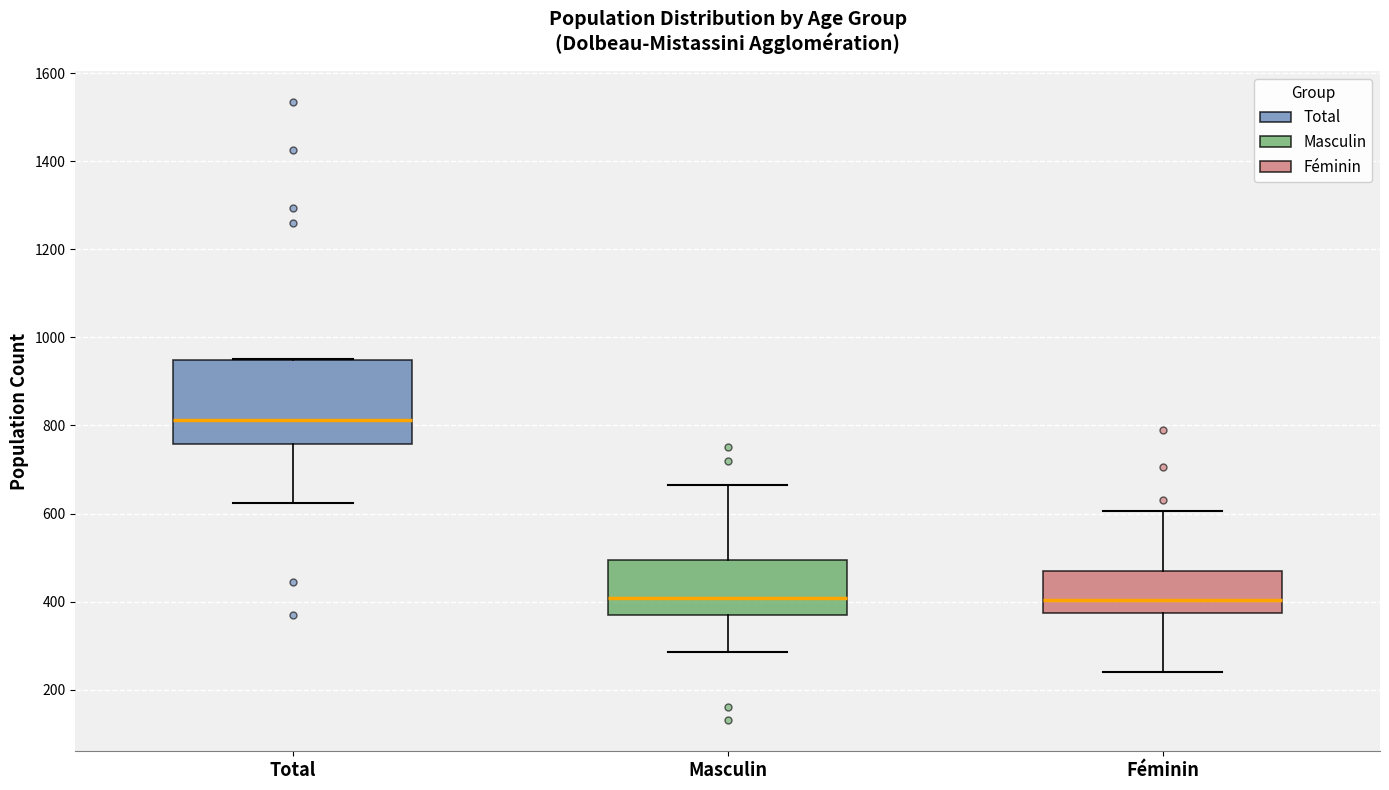

Reading left to right, transcribe this box plot: for each box, give where its median line is, the range the box spans, and where its two whiskers end, as read against the y-axis. The values are not printed on the chart, so give them approximately, as read against the axis.

Total: median 820, box 760 to 940, whiskers 620 to 960
Masculin: median 400, box 380 to 500, whiskers 280 to 660
Féminin: median 400, box 380 to 460, whiskers 240 to 600